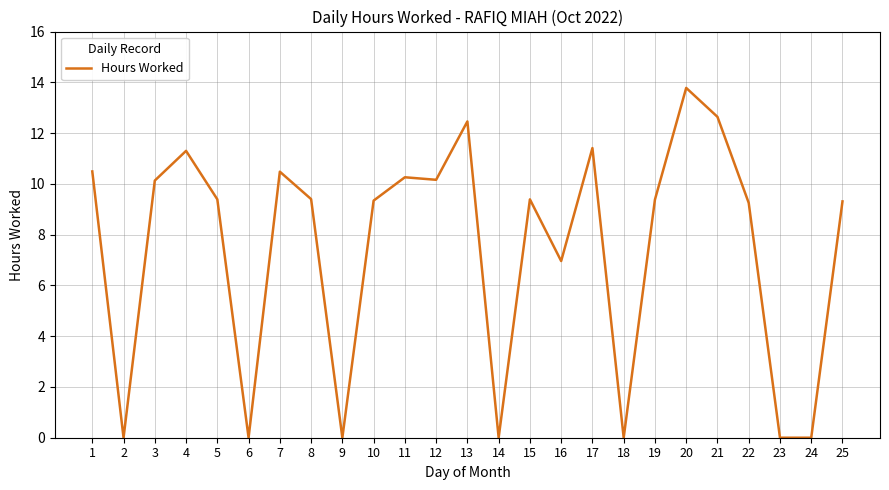

Where is the data nearest to the value 6?

16